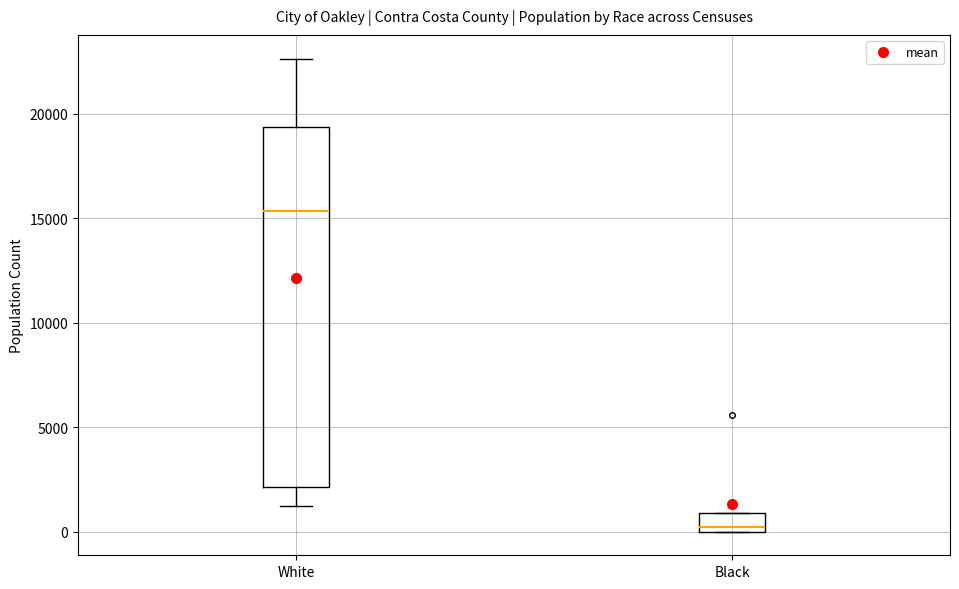

Where does the upper whisker of the box for White end on the y-axis? The values are not printed on the chart, so give them approximately, as read against the axis.

22500